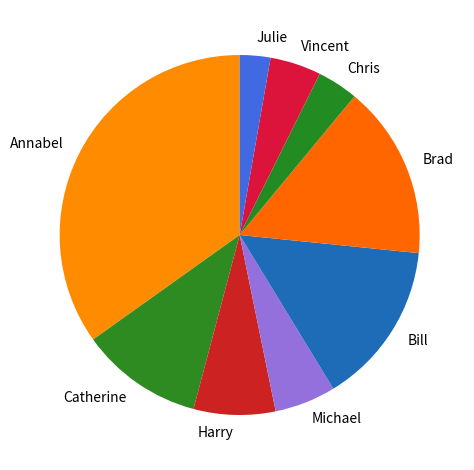

True or false: Julie accounts for 9% of the total.

False